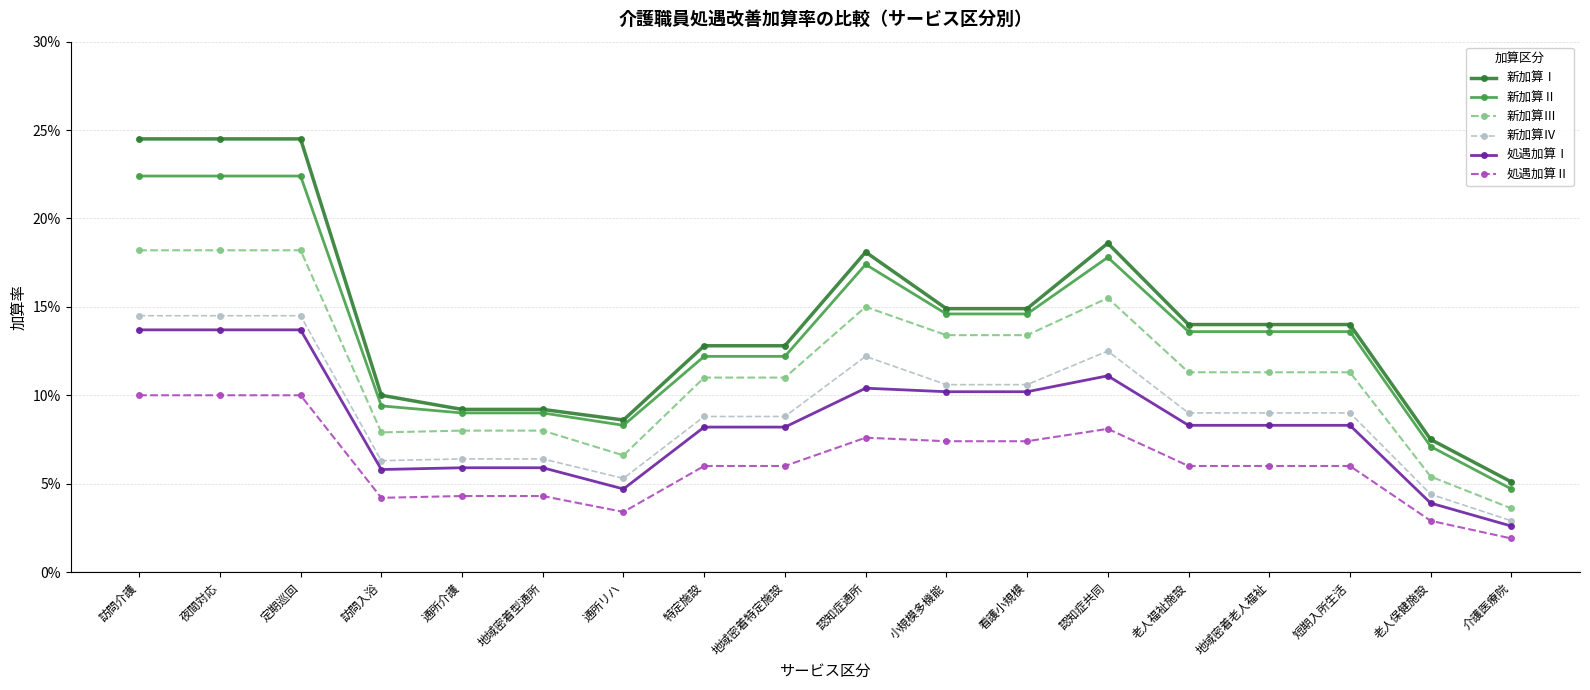

At which category is the sum across all series the highest?

訪問介護